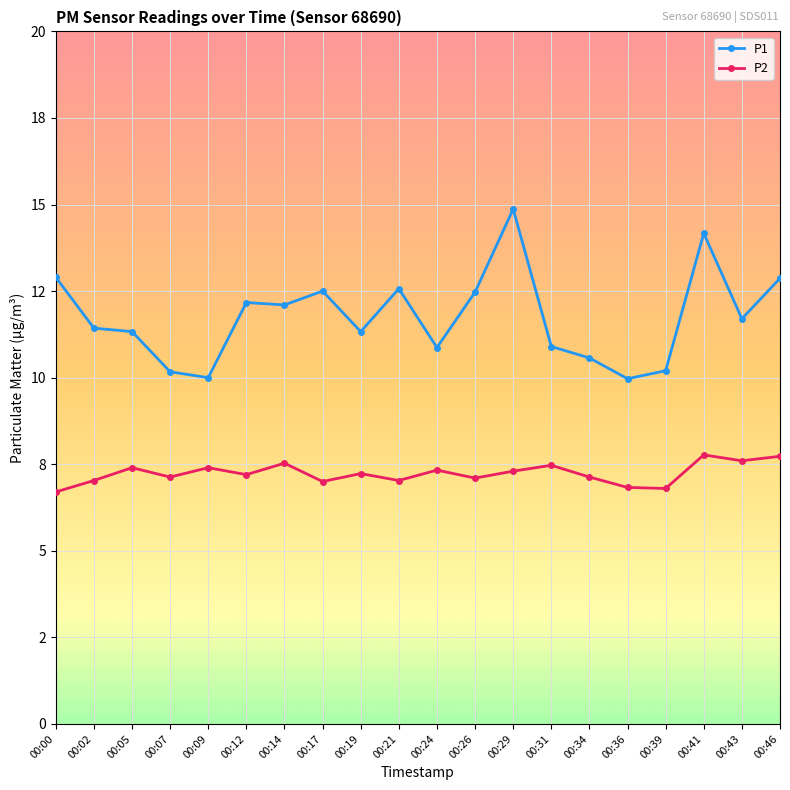

Does the chart have visible grid lines?

Yes